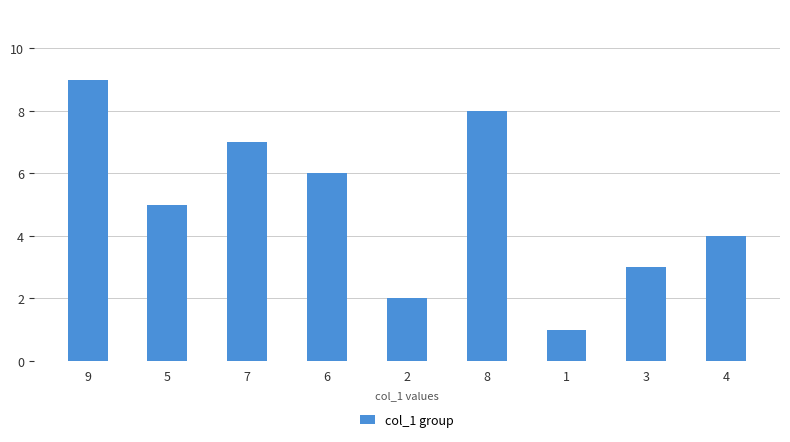

How many bars are there in total?

9